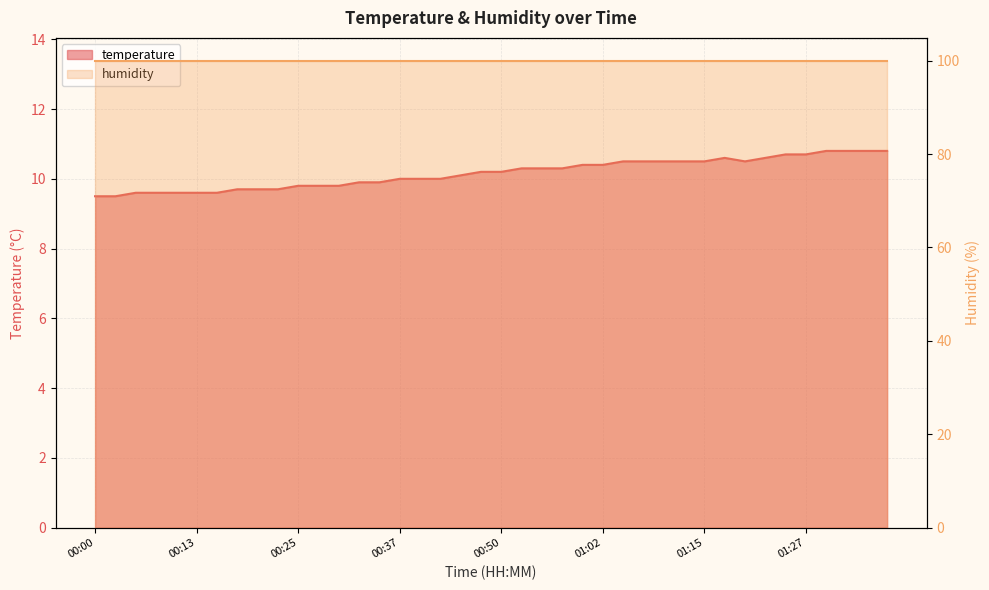

What is the maximum value shown in the chart?

10.8